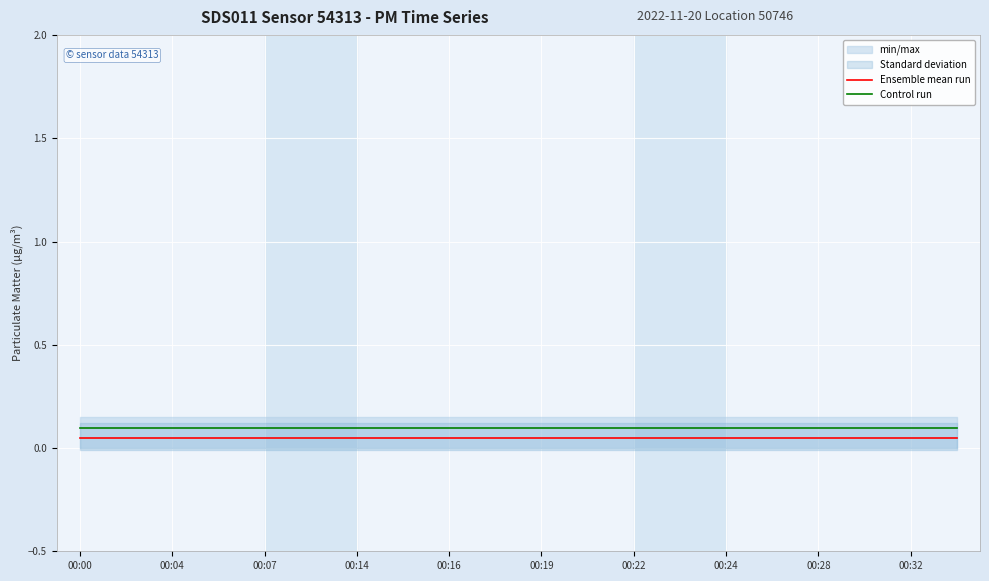

True or false: Ensemble mean run and Control run cross at least once.

False